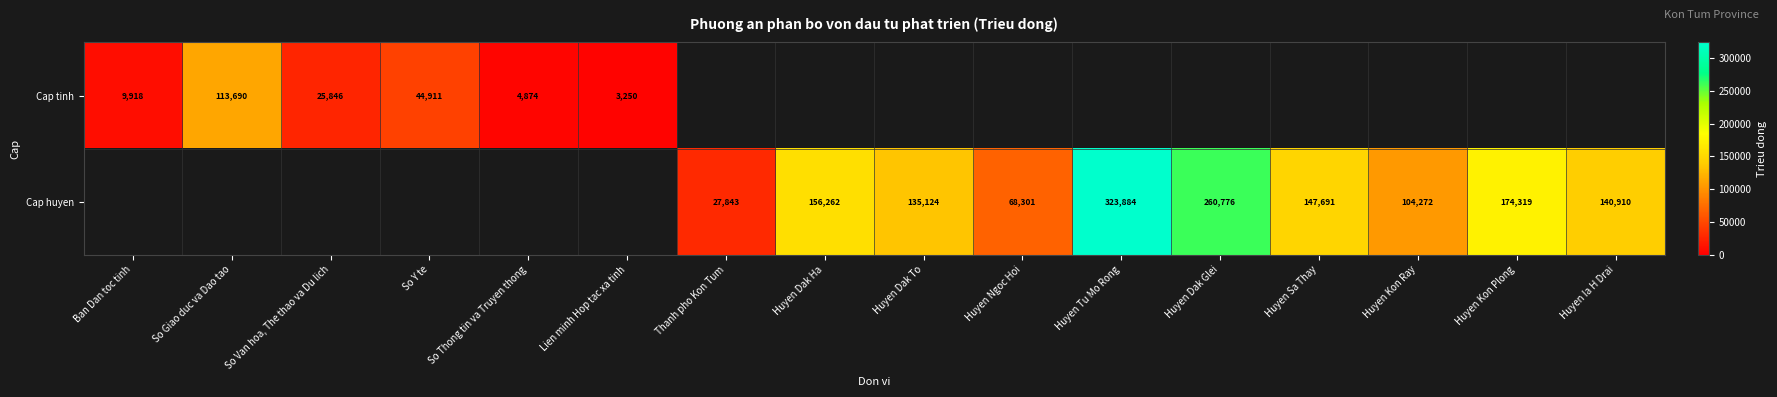

Which has a higher value, Ban Dan toc tinh or Huyen Kon Plong?

Huyen Kon Plong